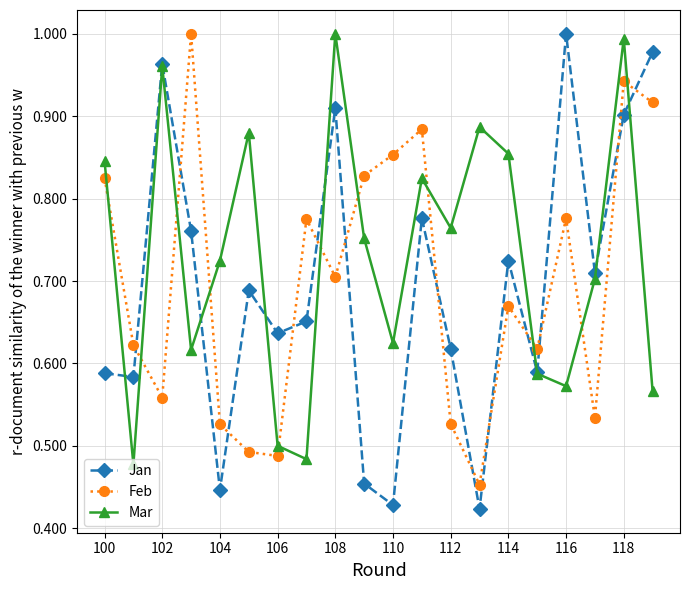

True or false: Feb has more than 2 points higher than both neighbors.

True